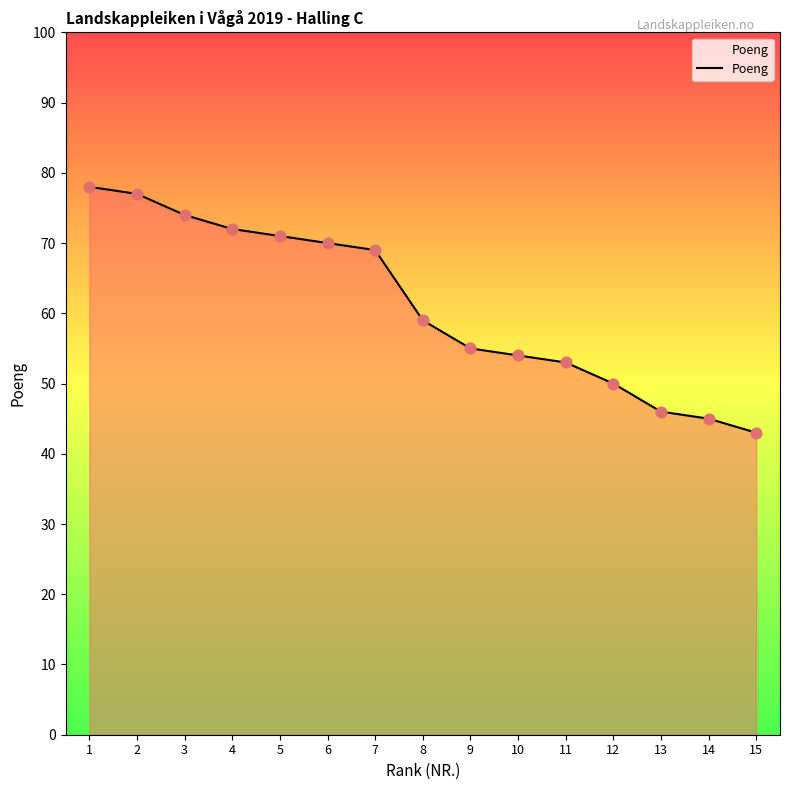

Approximately how many times larger is the value at 12 compared to 2?

0.6